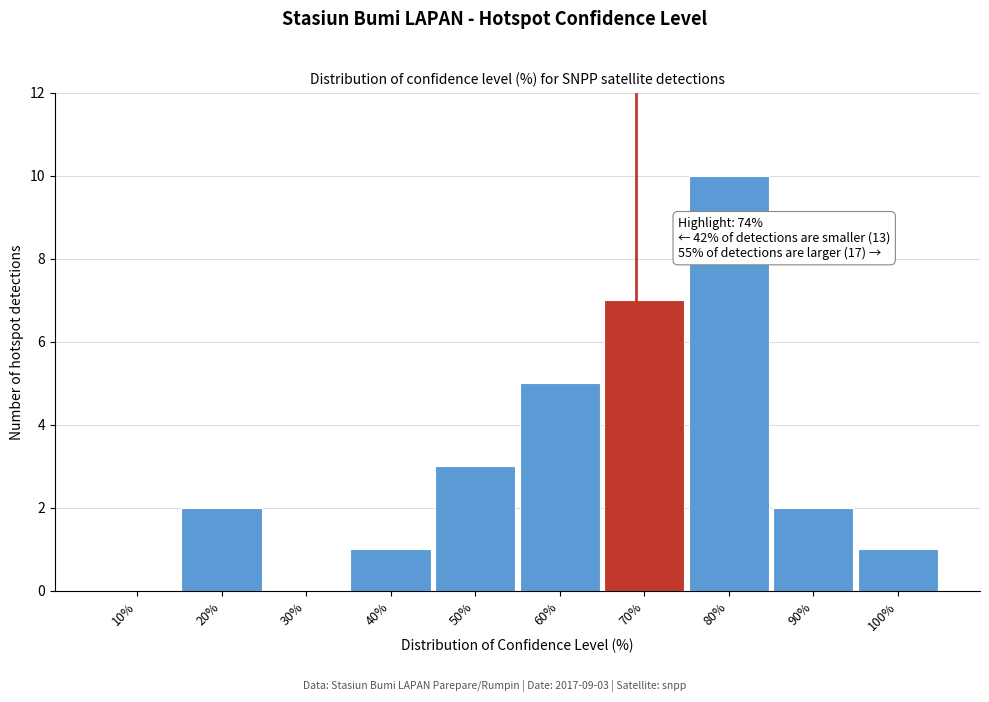

Reading left to right, transcribe all the data shown in this chart.

10%=0	20%=2	30%=0	40%=1	50%=3	60%=5	70%=7	80%=10	90%=2	100%=1